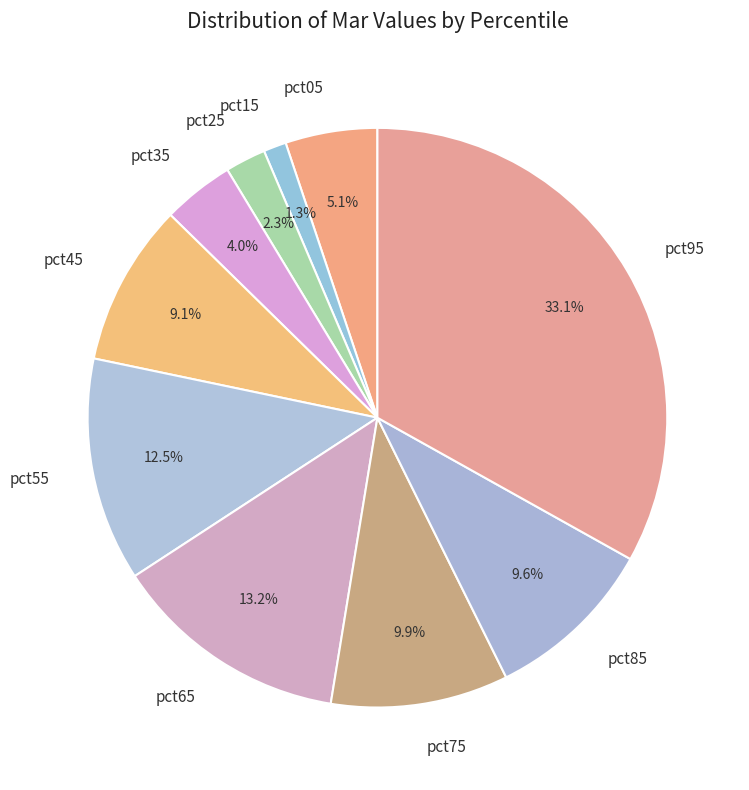

How many segments does this pie chart have?

10